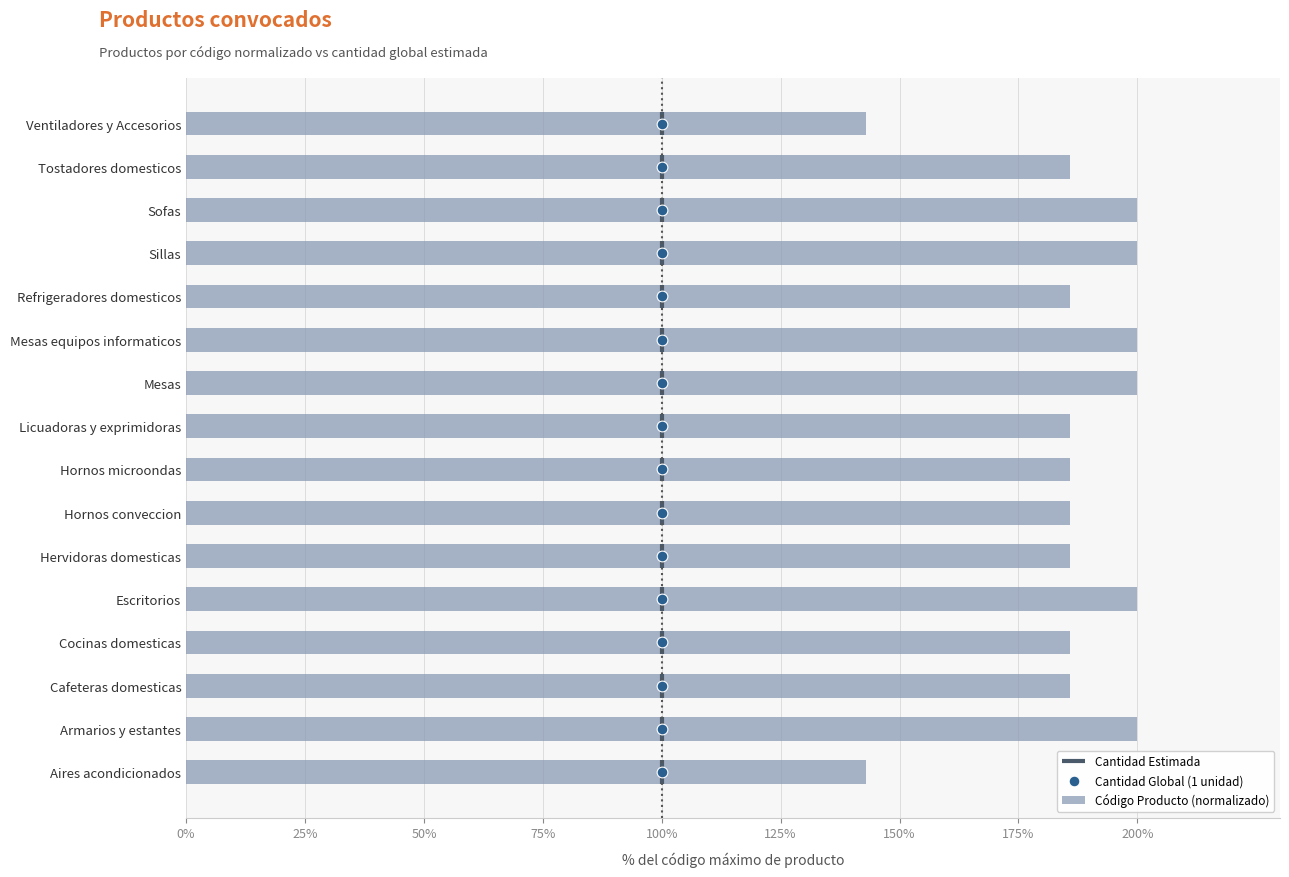

What is the difference between the second highest and second lowest values in the Código Producto (normalizado) series?

57.0